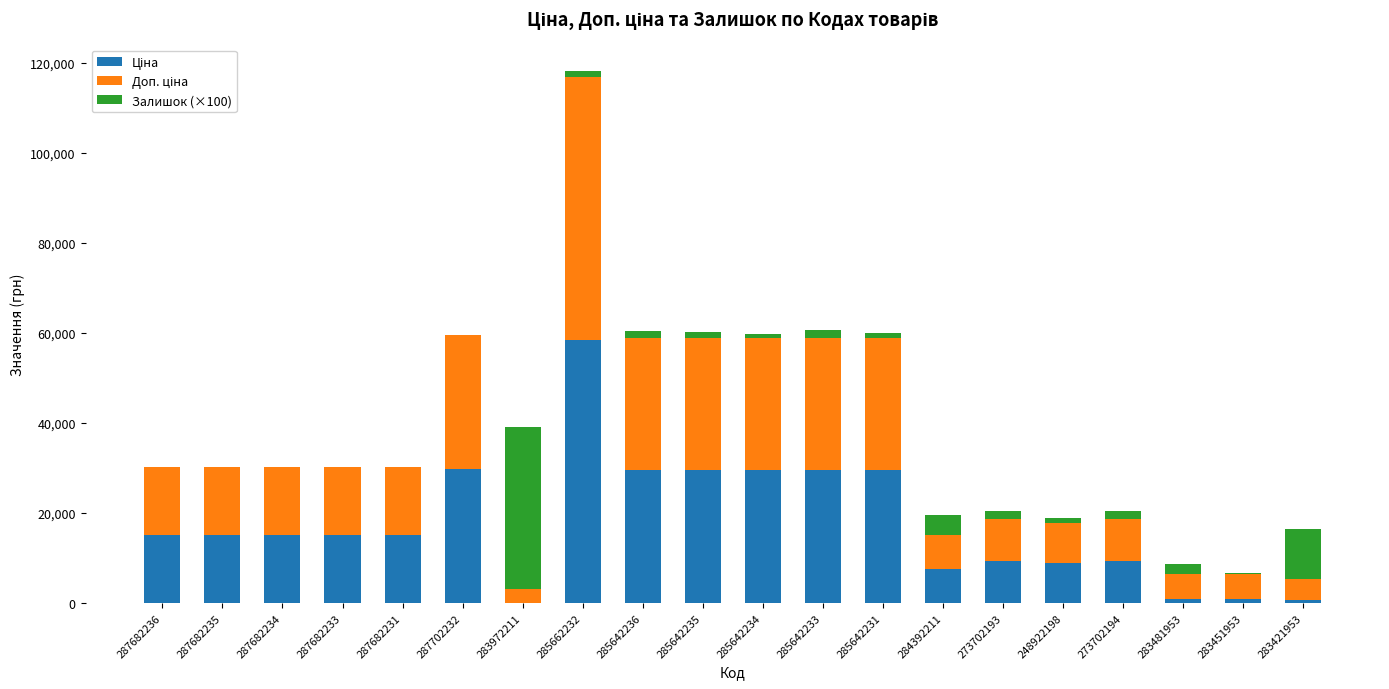

At which category is the sum across all series the highest?

285662232